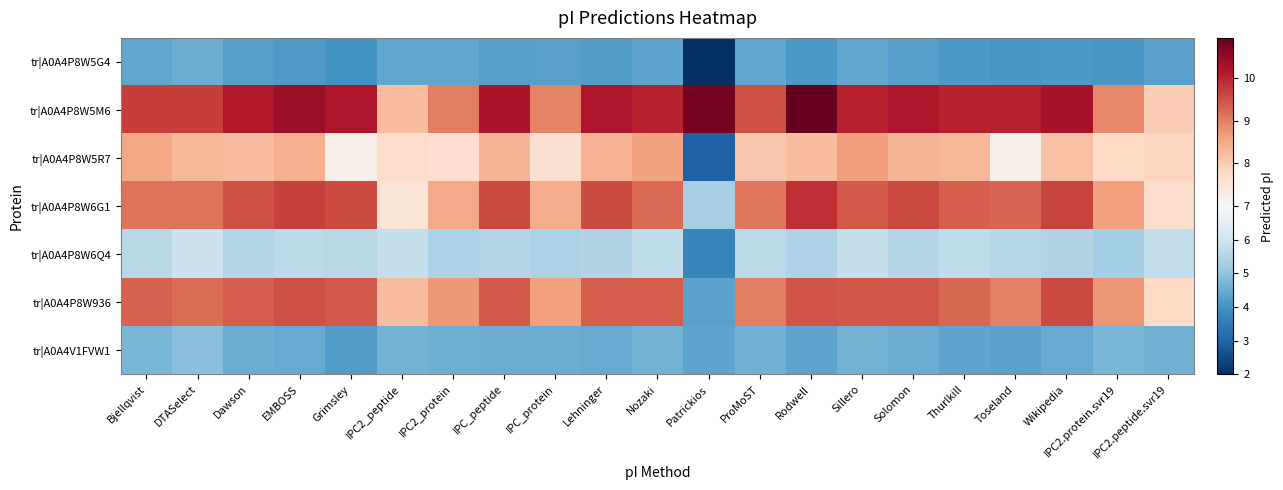

What is the spread (max minus min) of values at ProMoST?

5.1